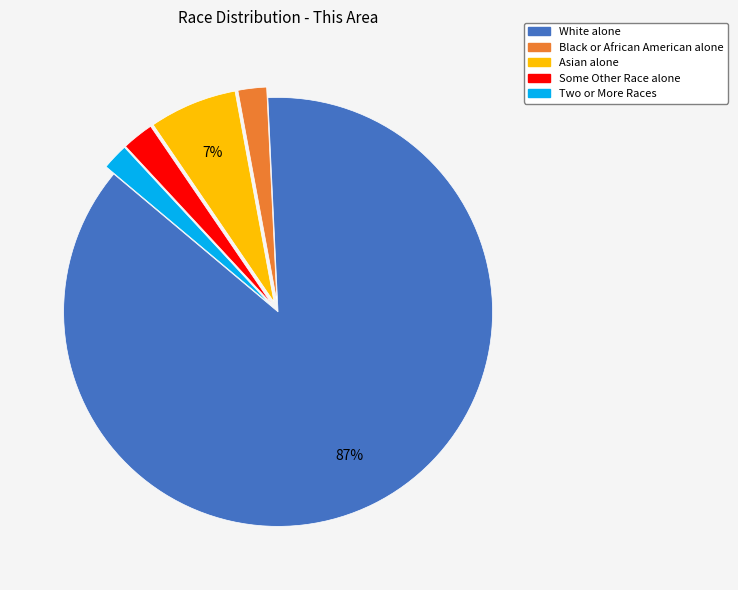

Combined, do White alone and Asian alone account for over 50%?

Yes